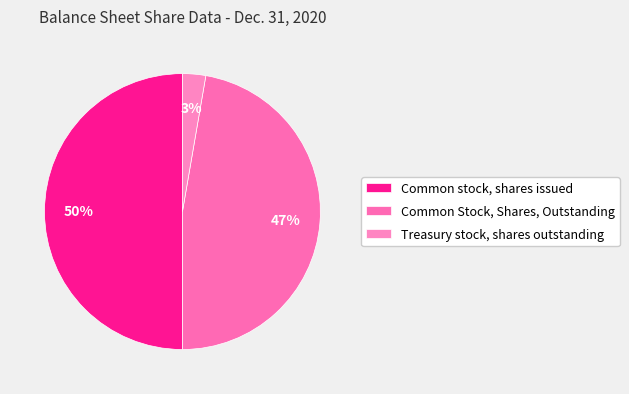

Does Common stock, shares issued represent more than half of the total?

No